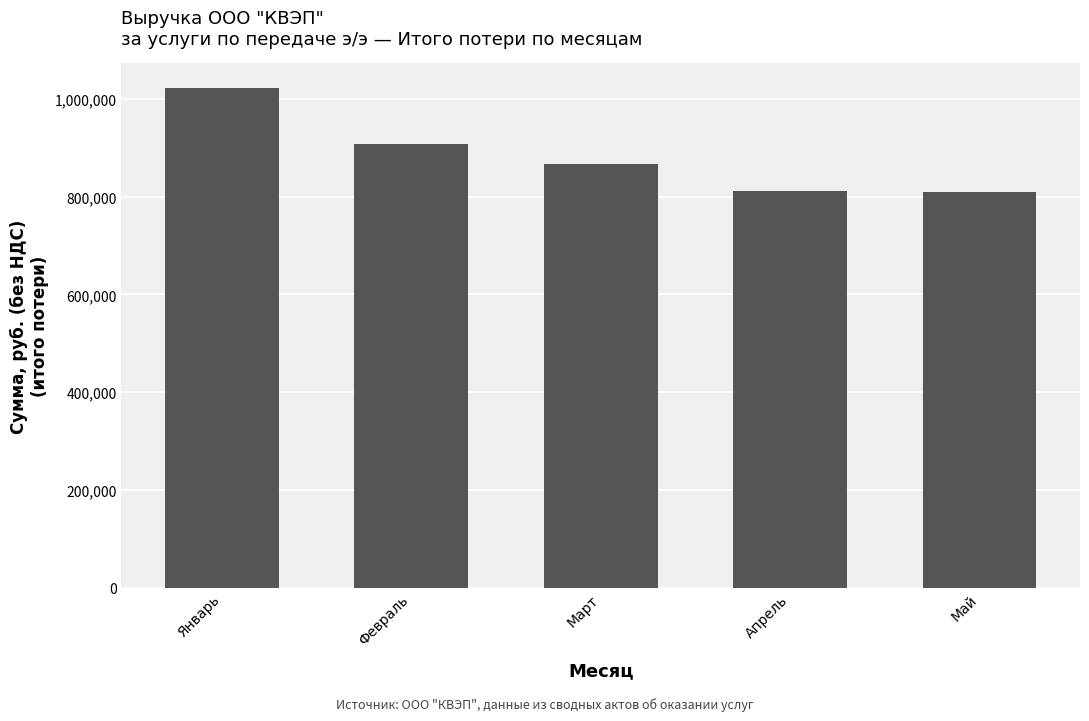

What is the value of the 2nd bar from the left?

907529.3